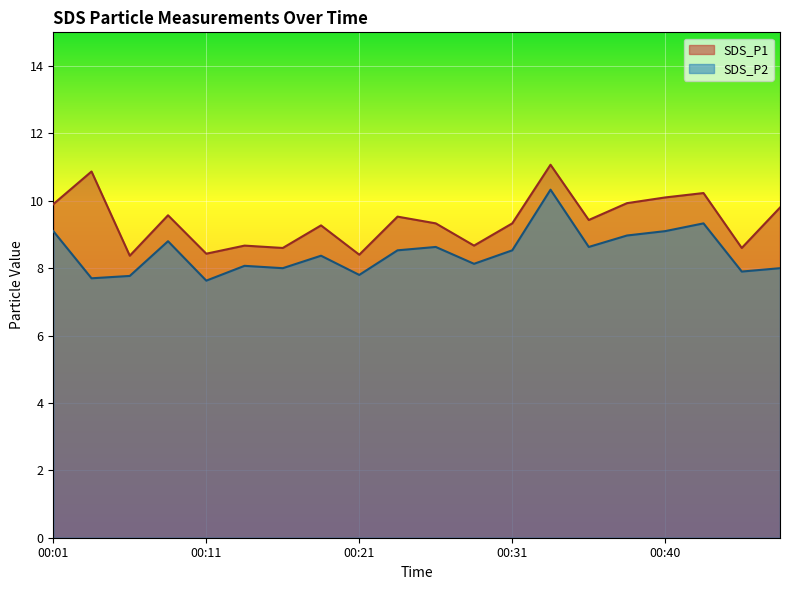

What is the spread (max minus min) of values at 00:40?

1.0